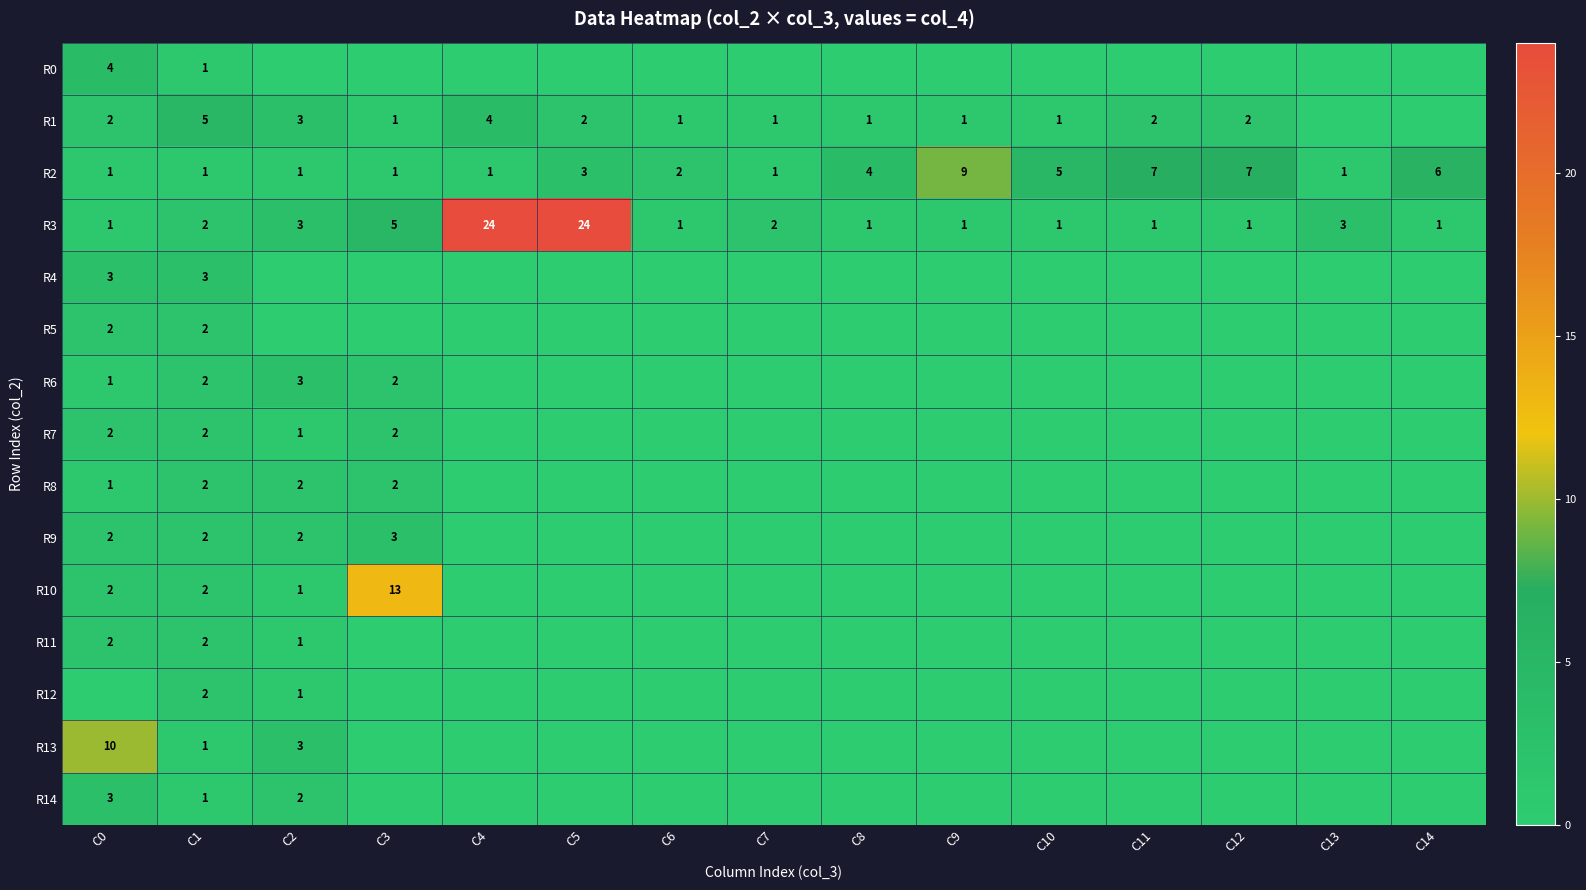

What is the highest value of the R7 series?

2